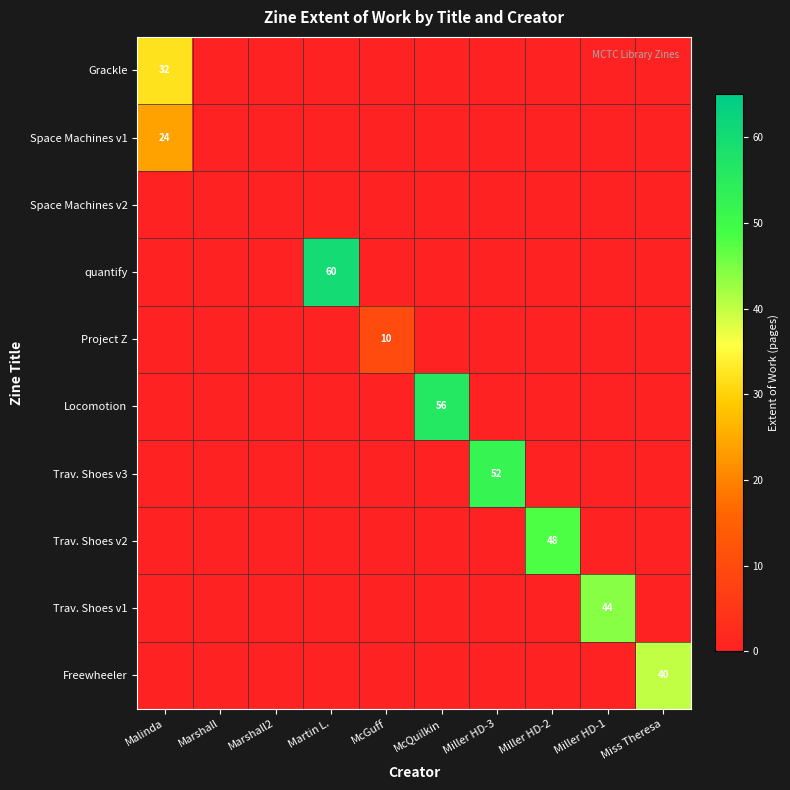

True or false: Trav. Shoes v1 has a value of -15 at McQuilkin.

False